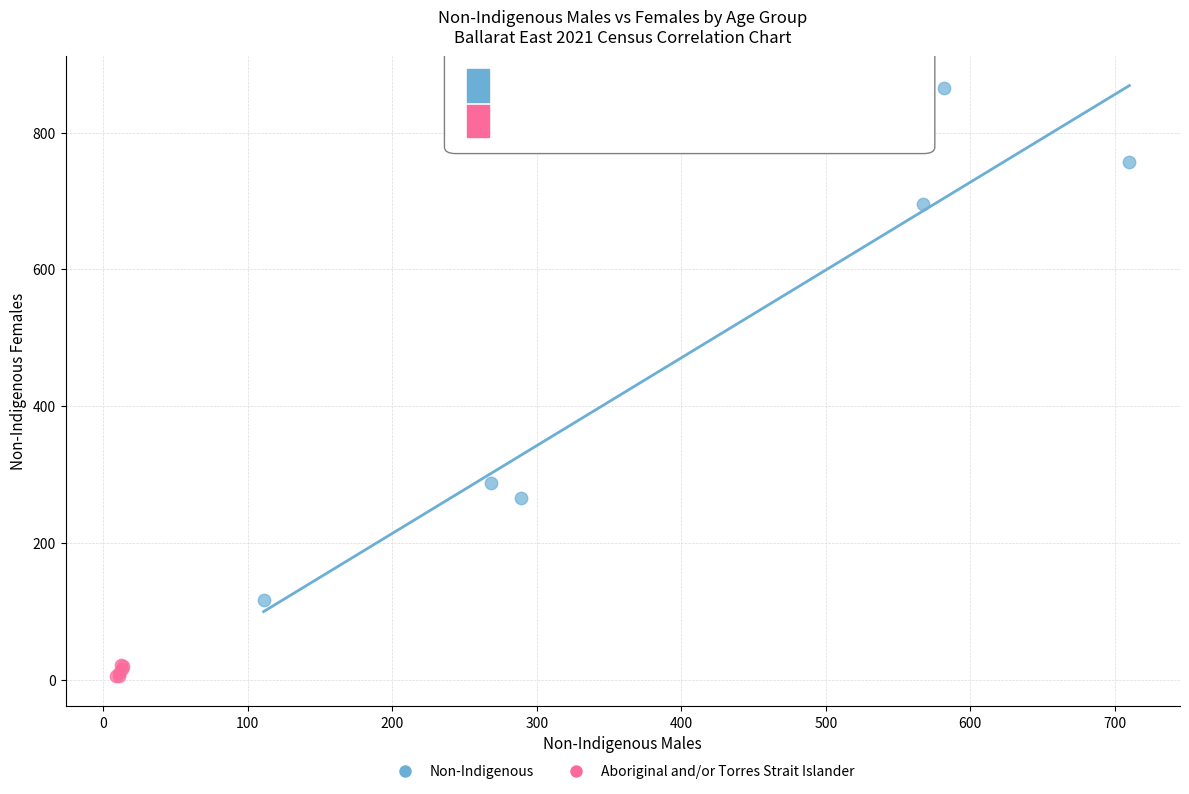

Which series has the largest Y range (max minus min)?

Non-Indigenous